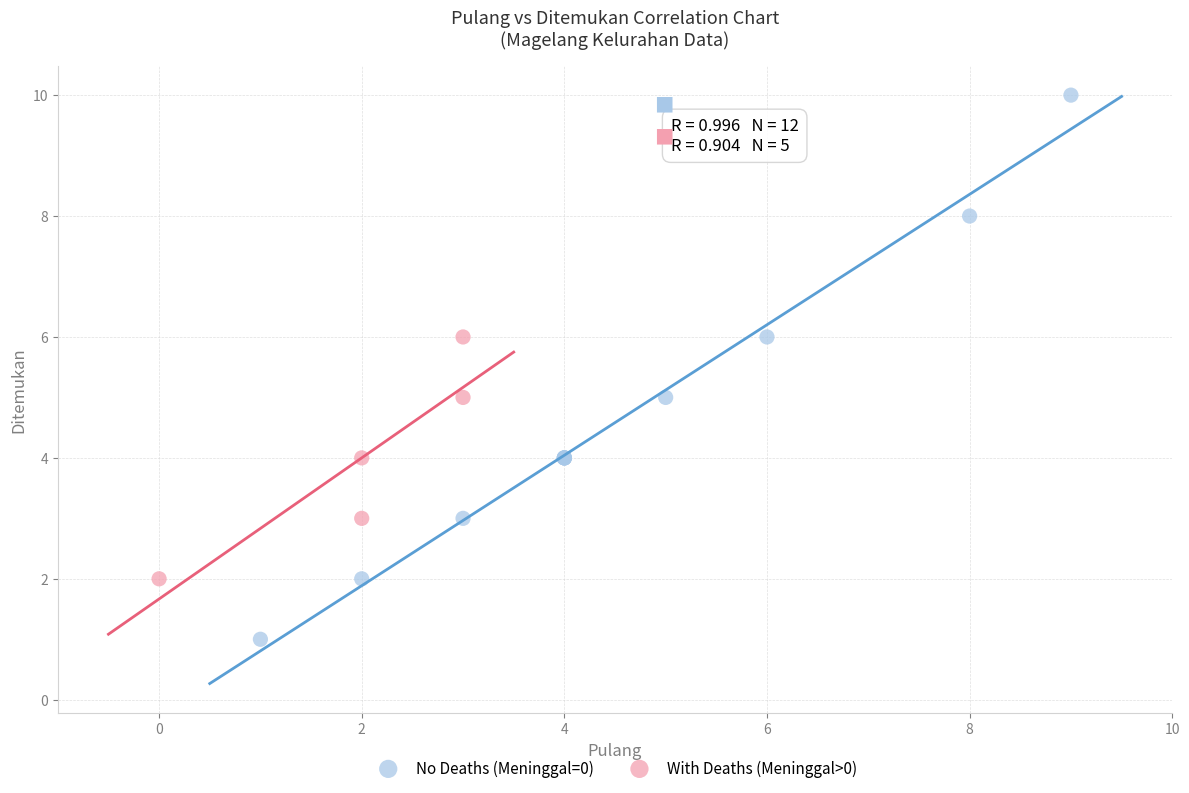

Which series has the widest spread of Y values?

No Deaths (Meninggal=0)